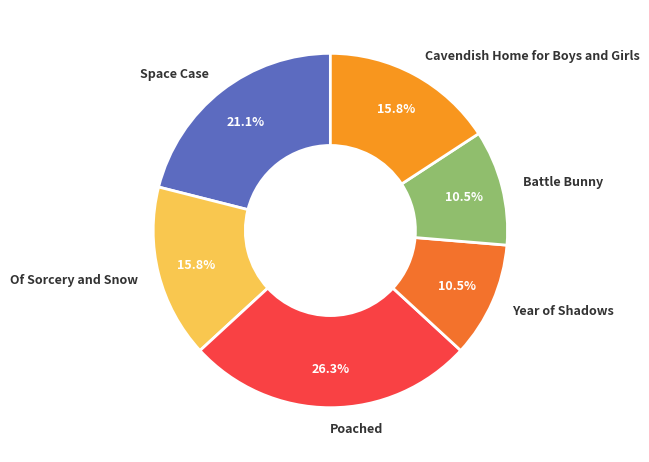

How many slices are in this pie chart?

6